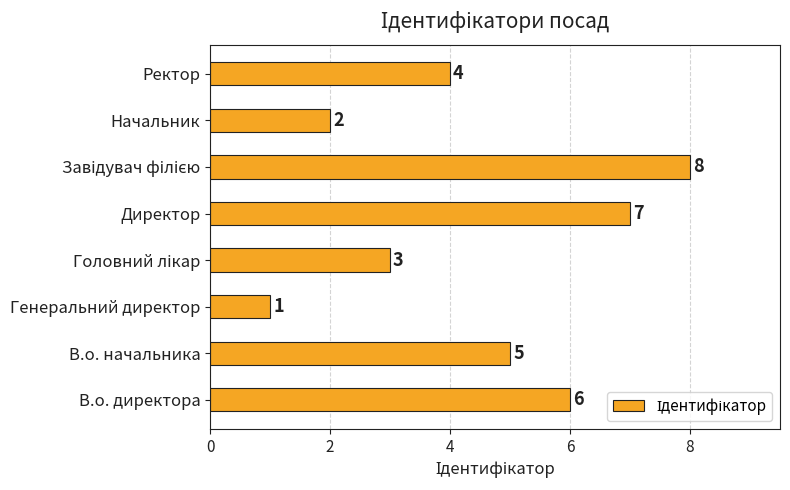

Reading top to bottom, extract all data points from this chart.

4	2	8	7	3	1	5	6